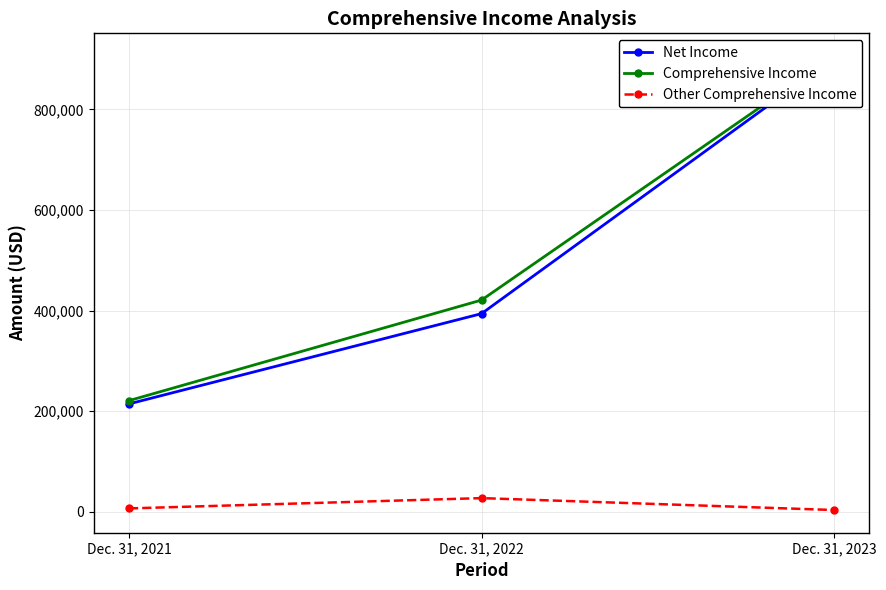

Which series has the widest spread of values?

Net Income